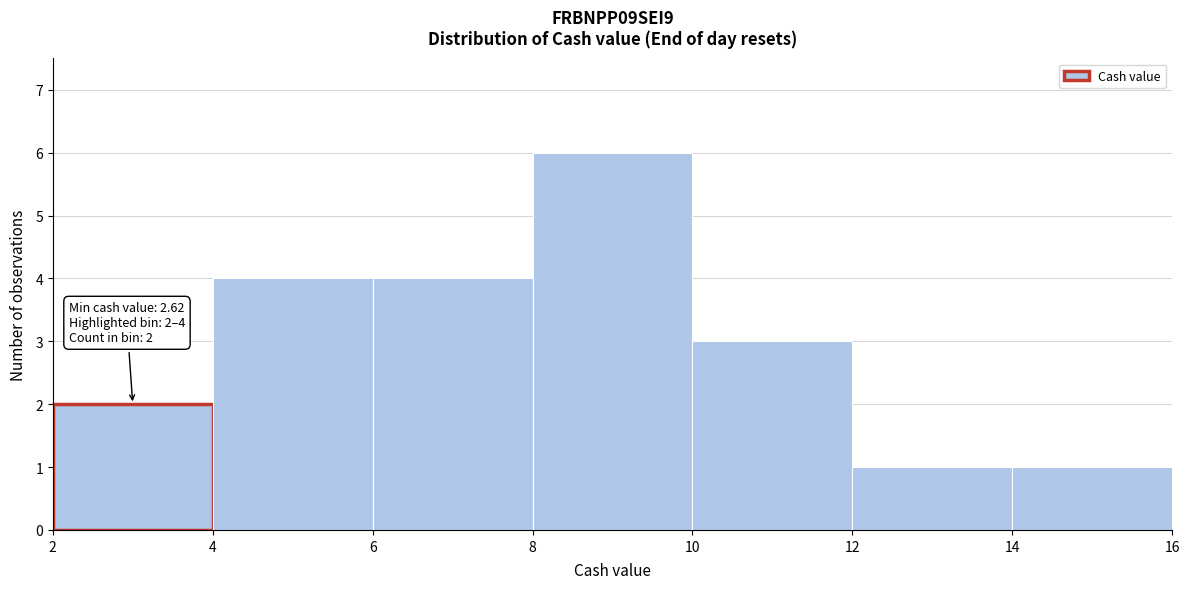

Over which range of the x-axis is the bar tallest?

8 to 10